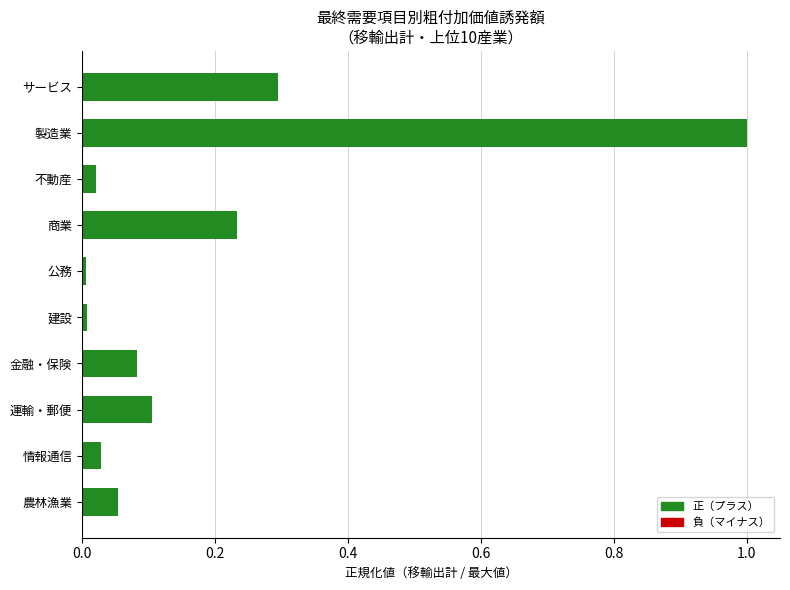

The chart shows a value of 0.0 at 不動産. True or false?

True